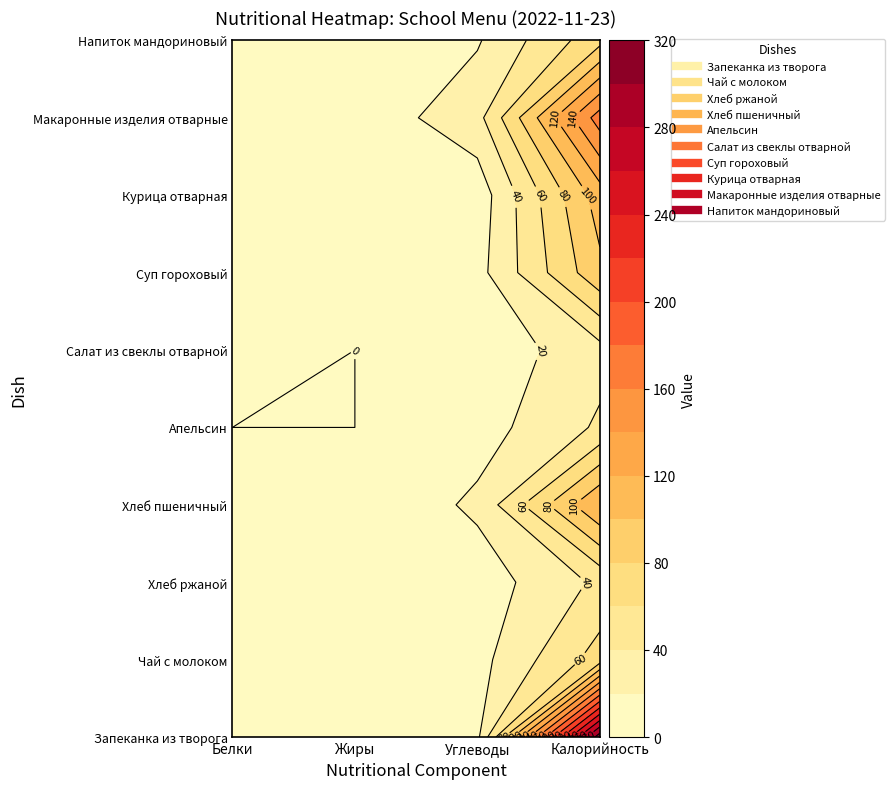

At which category is the sum across all series the highest?

Калорийность